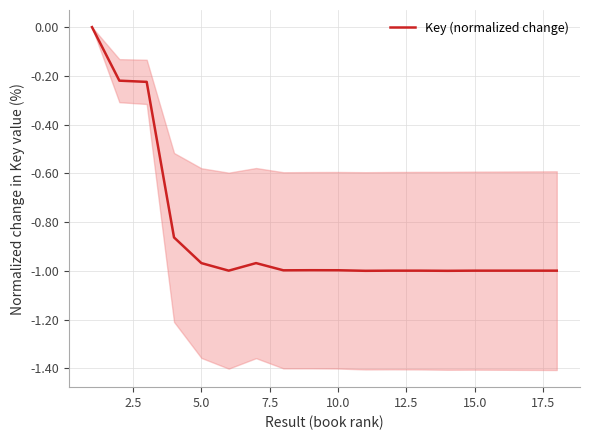

Does the chart have visible grid lines?

Yes